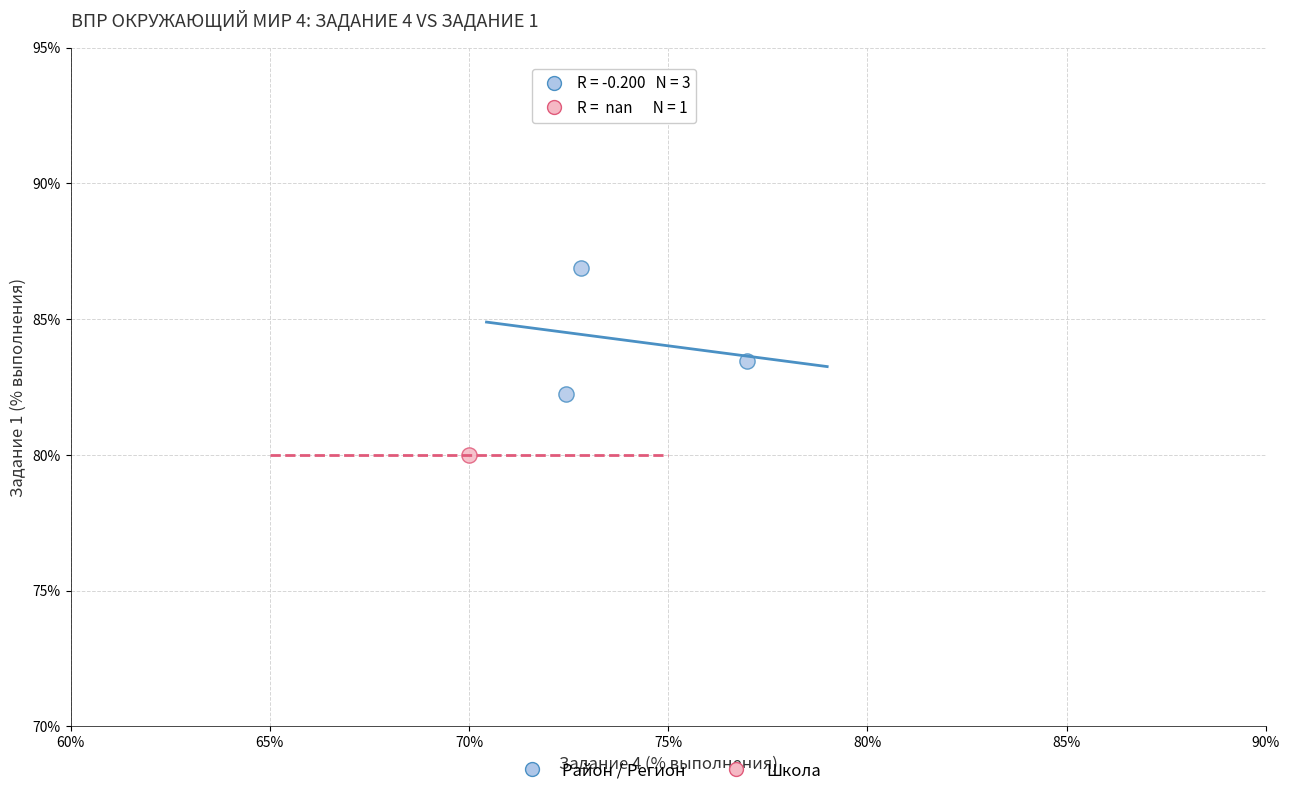

What are all the series names shown in the legend?

Район / Регион, Школа